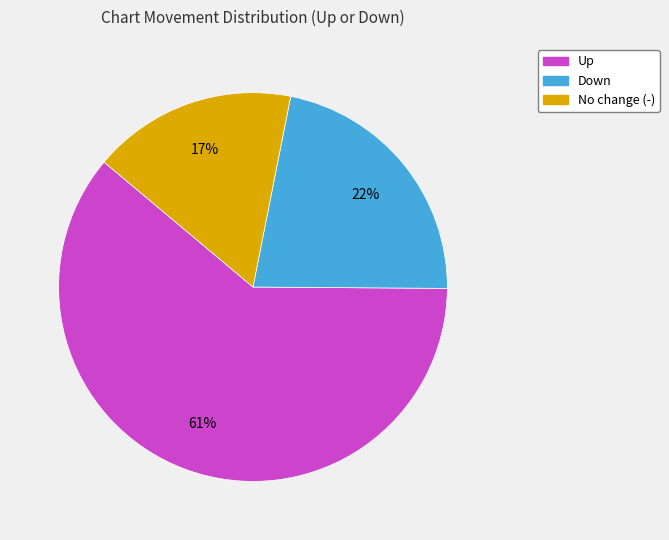

Does any single category account for the majority?

Yes